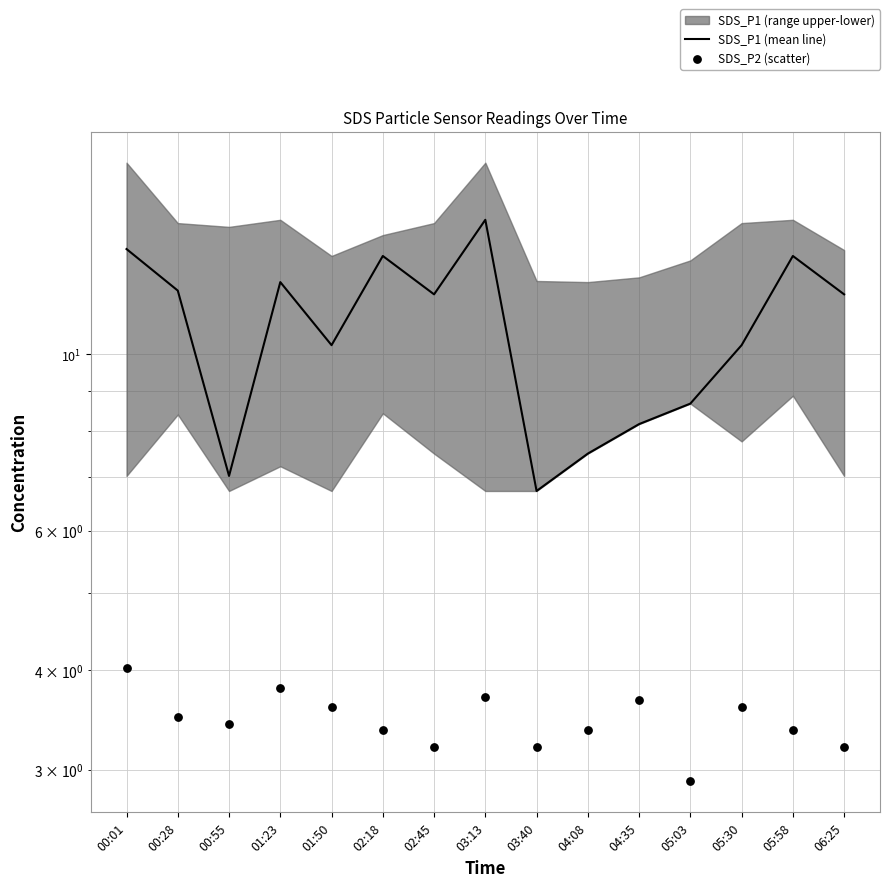

Which series has the largest Y range (max minus min)?

SDS_P1 (mean line)